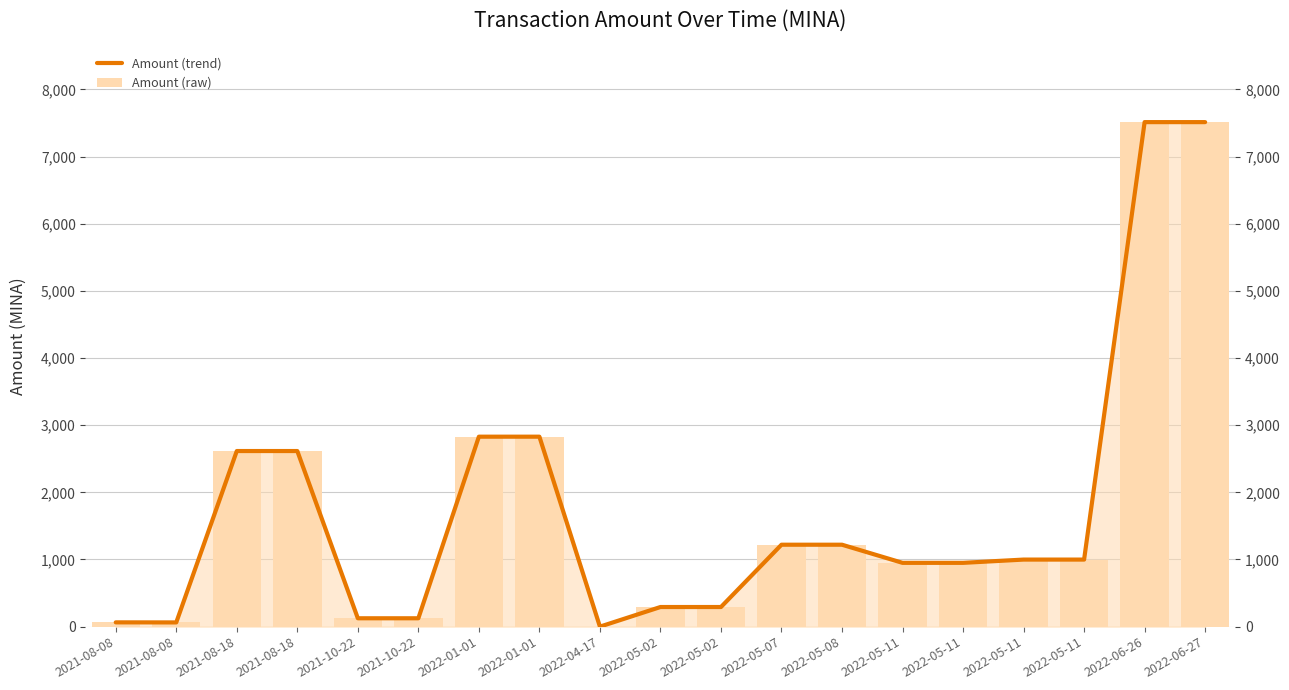

How many bars are there in each group?

2